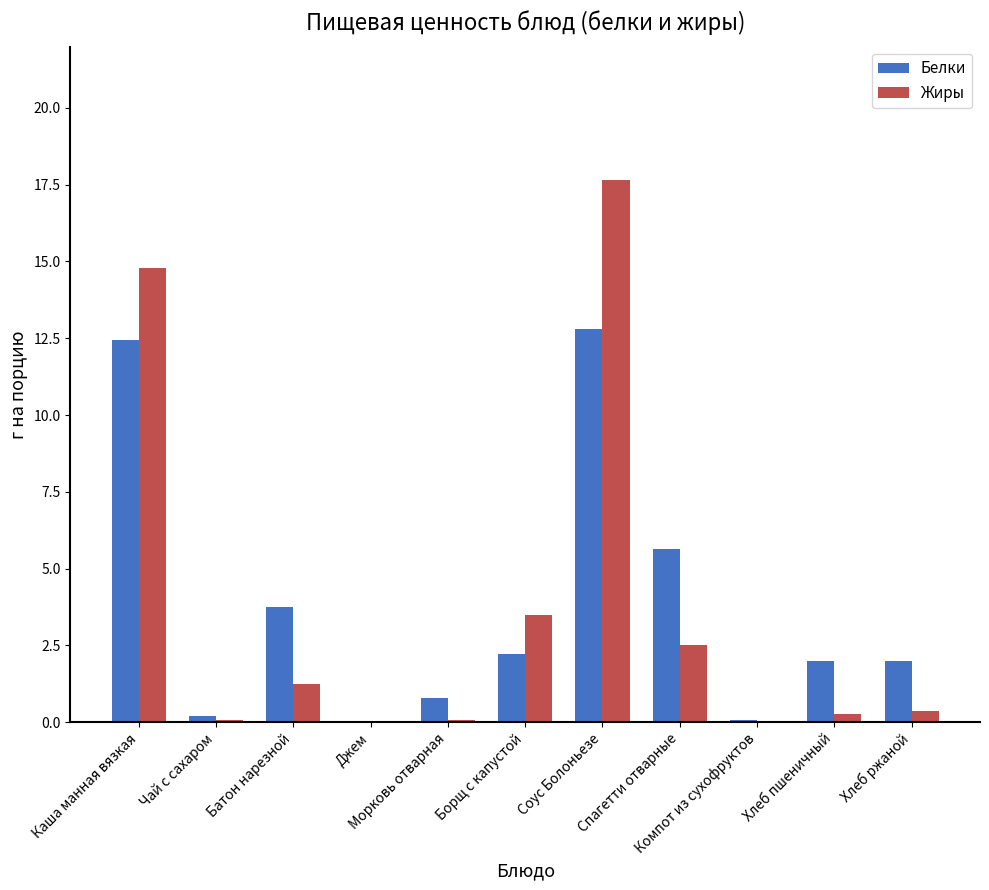

How many categories are shown in the chart?

11